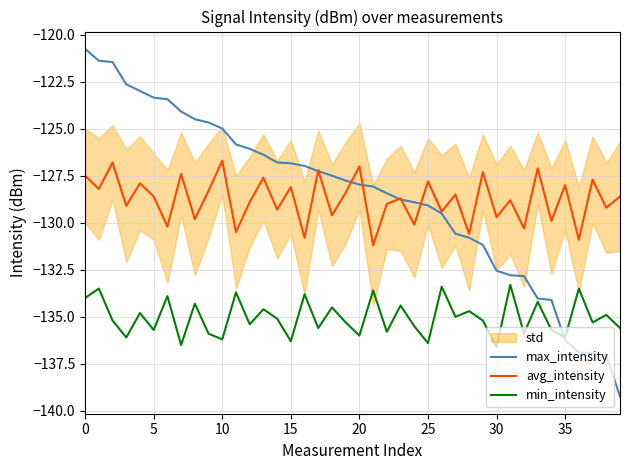

Is this an area chart (filled region under the line)?

No